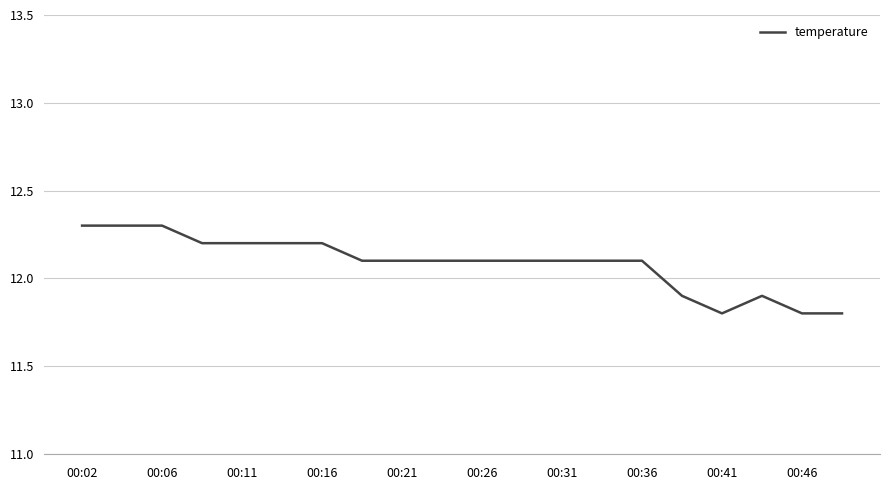

What is the smallest value displayed?

11.8